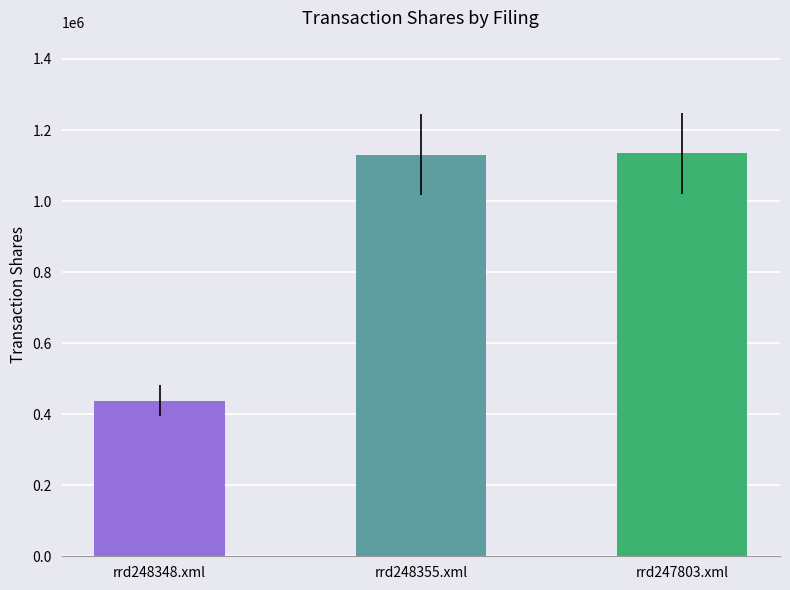

How many categories are shown in the chart?

3